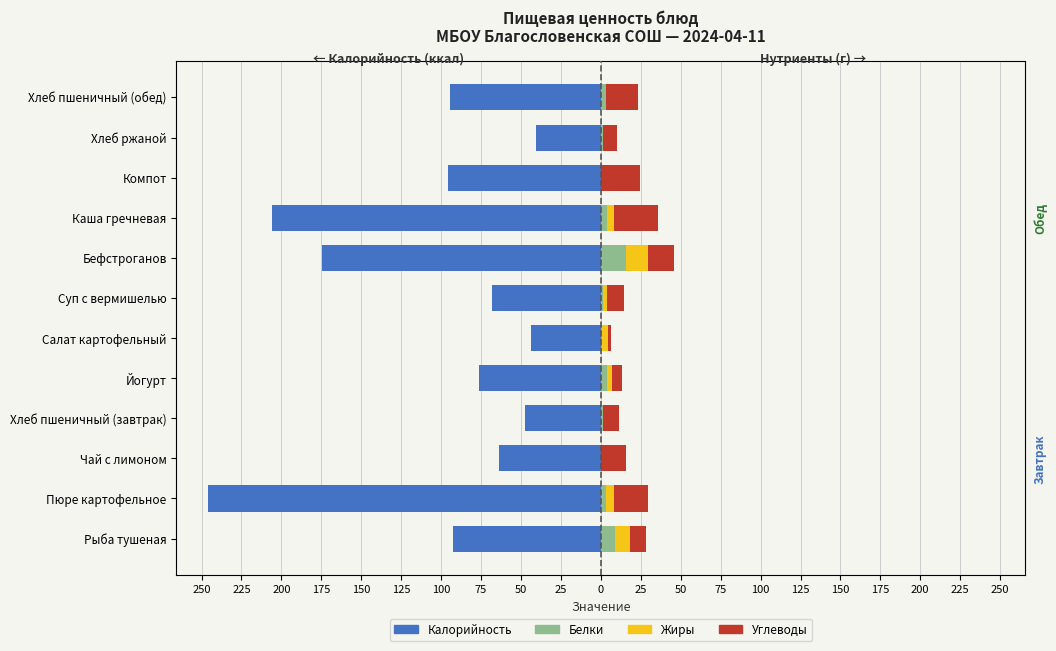

At how many categories does at least one series exceed -96?

12